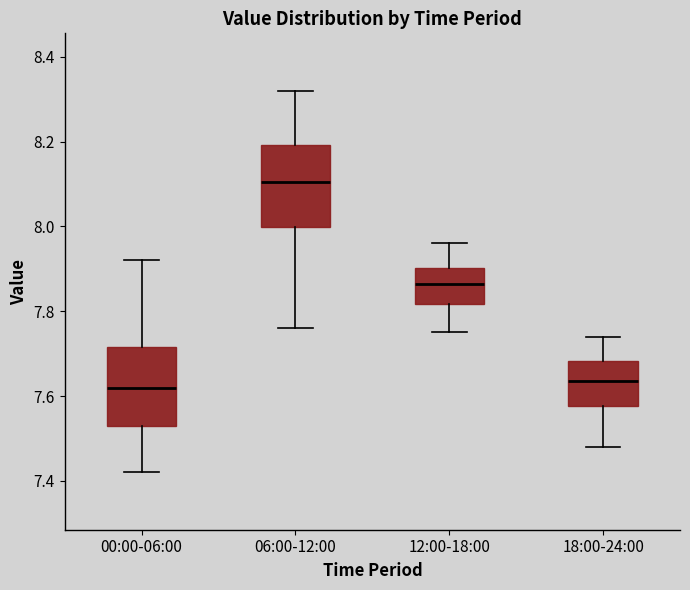

Reading left to right, transcribe this box plot: for each box, give where its median line is, the range the box spans, and where its two whiskers end, as read against the y-axis. The values are not printed on the chart, so give them approximately, as read against the axis.

00:00-06:00: median 7.62, box 7.54 to 7.72, whiskers 7.42 to 7.92
06:00-12:00: median 8.10, box 8.00 to 8.20, whiskers 7.76 to 8.32
12:00-18:00: median 7.86, box 7.82 to 7.90, whiskers 7.76 to 7.96
18:00-24:00: median 7.64, box 7.58 to 7.68, whiskers 7.48 to 7.74